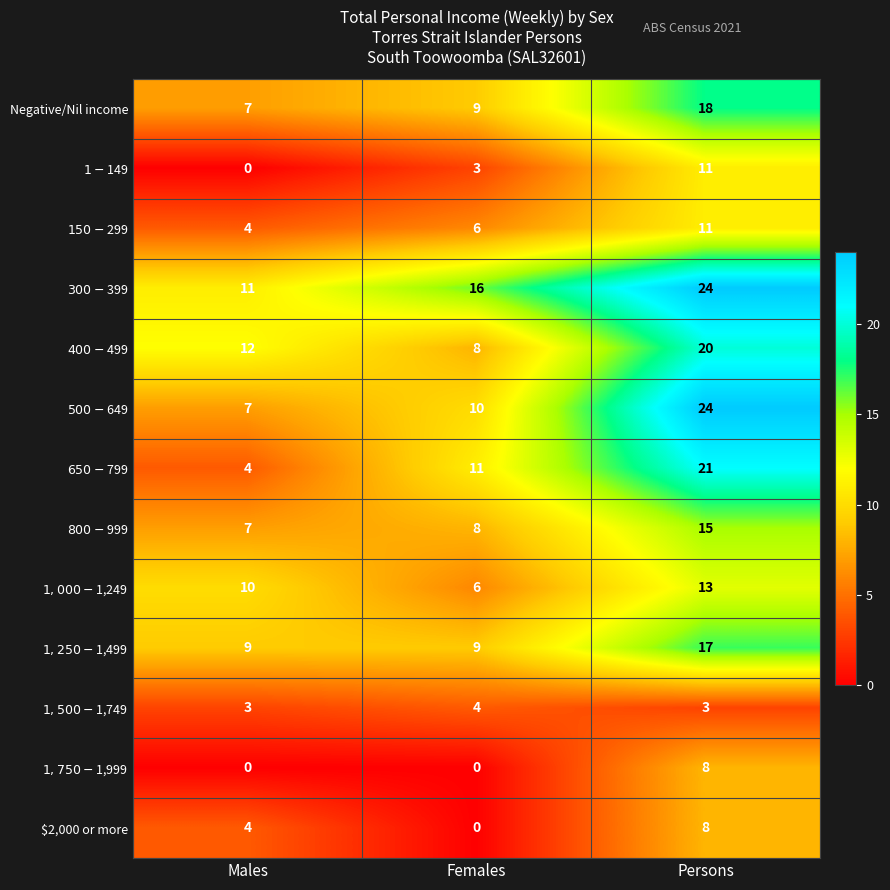

What is the difference between the maximum and second lowest values in the Negative/Nil income series?

9